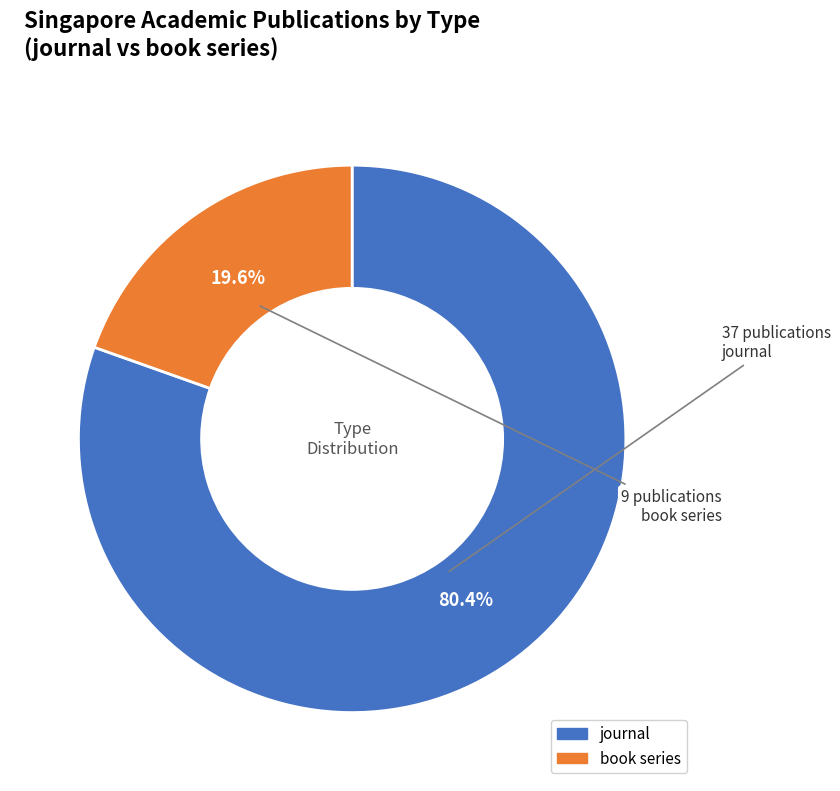

What is the ratio of the value at journal to the value at book series?

4.1